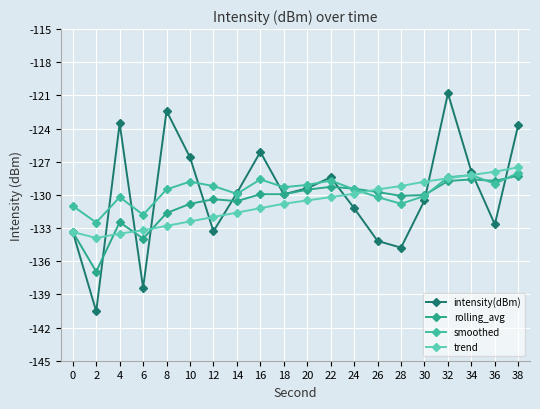

How many data points does each series have?

20